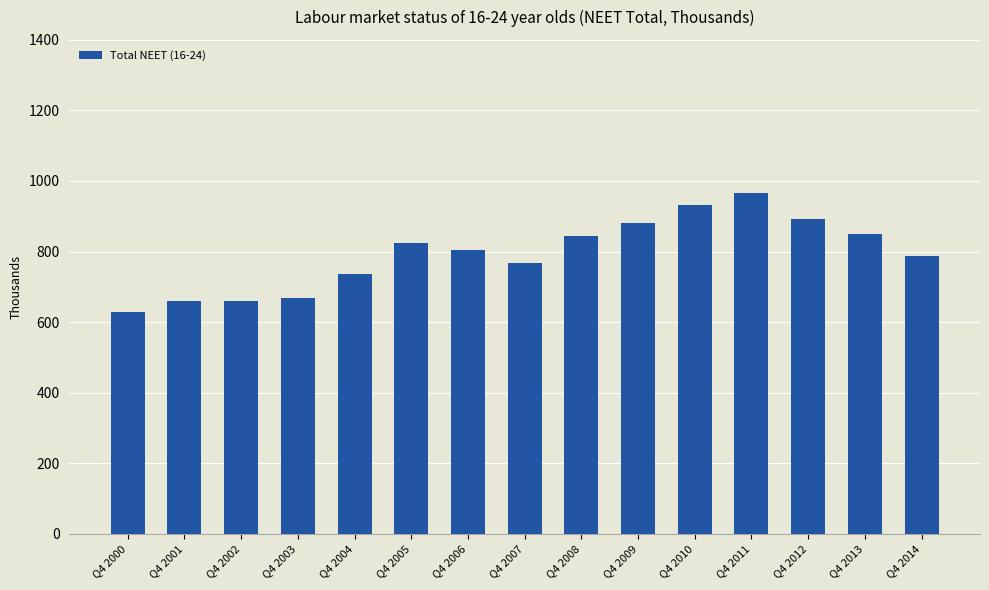

What is the sum of all values?

11909